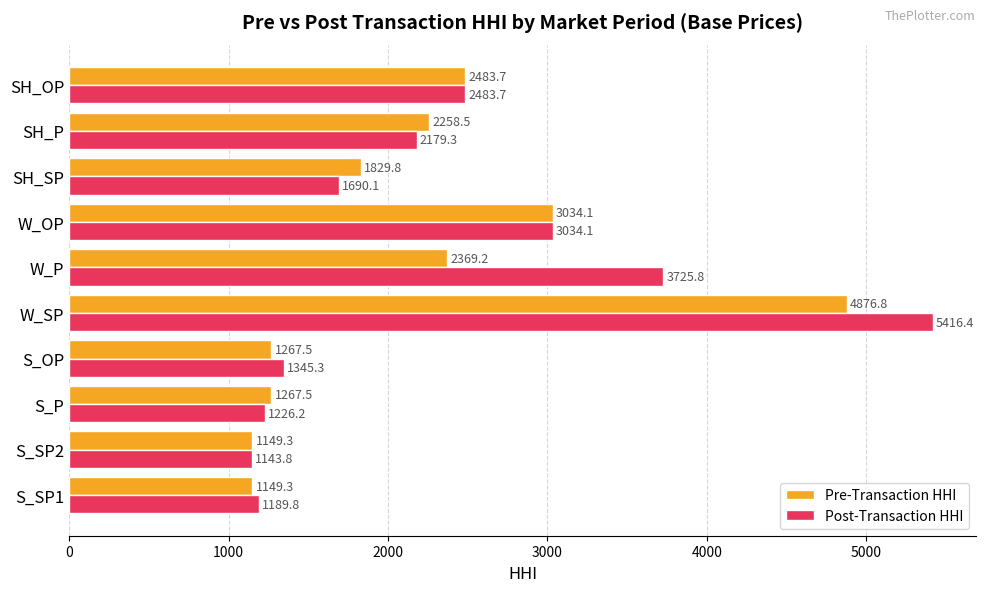

Which label corresponds to the largest value in the chart?

W_SP